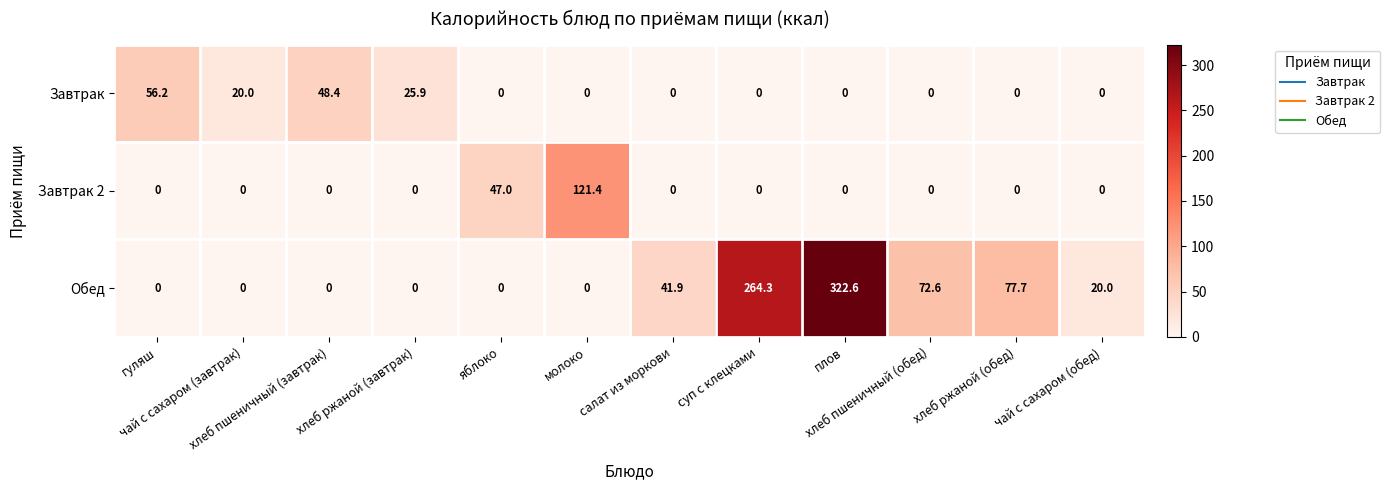

Rank the series by their maximum value, from highest to lowest.

Обед, Завтрак 2, Завтрак